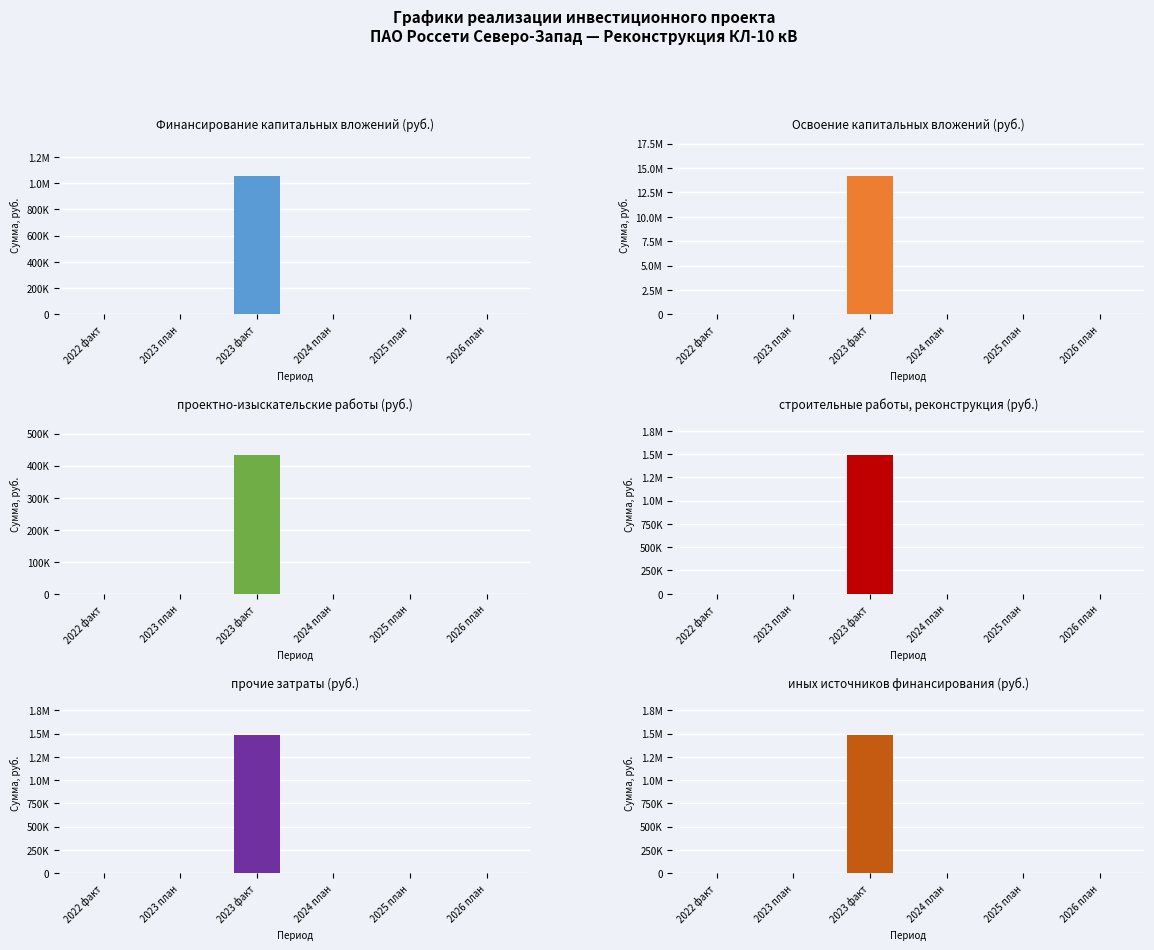

Where is проектно-изыскательские работы nearest to the value 528054?

2022 факт